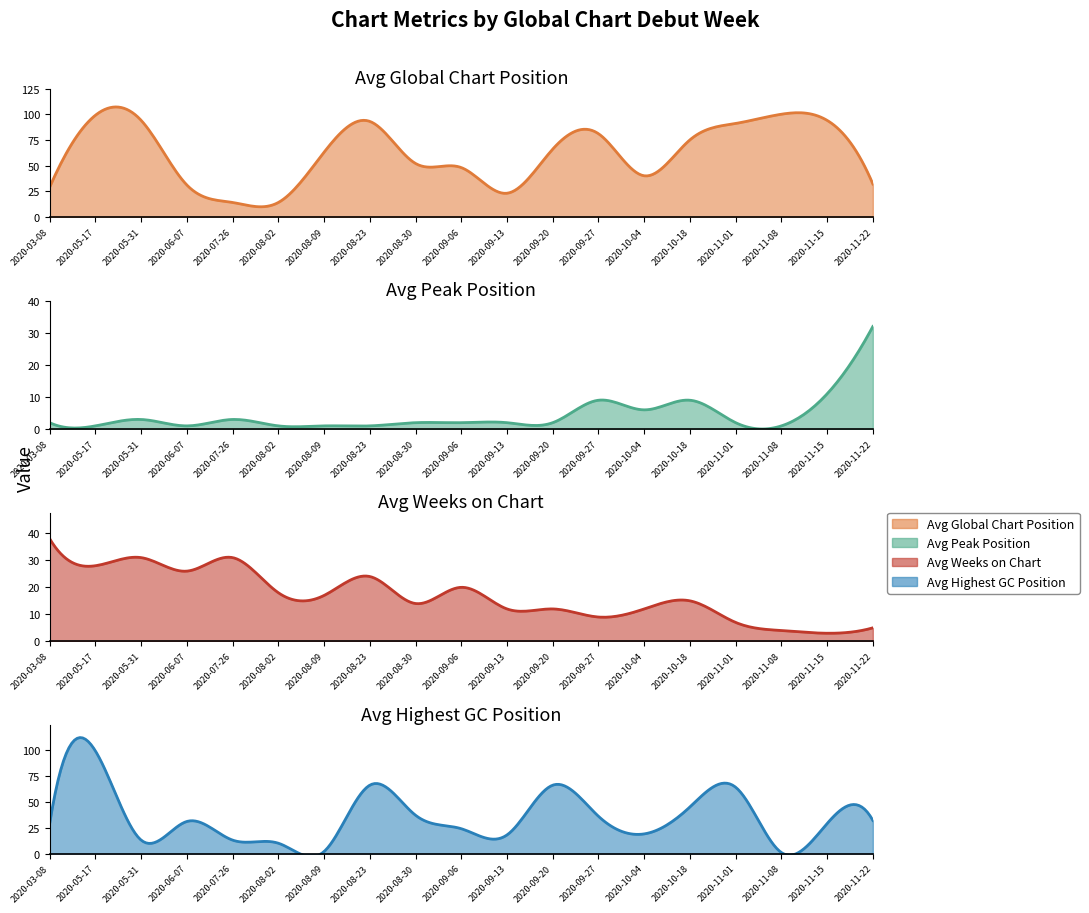

Reading right to left, list all the values displayed in this chart.

avg_position: 32	94	100	91	75	40	81	66	23	48	52	93	63	14	14	31	94	99	29
avg_peak_position: 32	11	1	2	9	6	9	2	2	2	2	1	1	1	3	1	3	1	2
avg_weeks_on_chart: 5	3	4	7	15	12	9	12	12	20	14	24	17	18	31	26	31	28	38
avg_highest_gc: 32	29	1	64	45	19	36	66	18	24	37	66	2	10	13	31	13	99	29